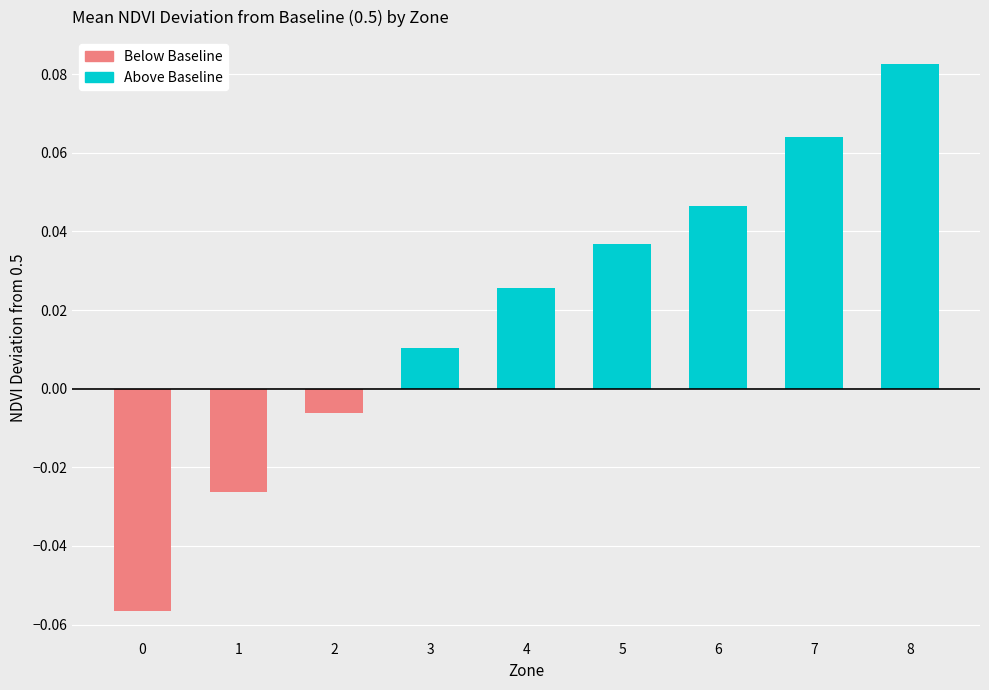

Is it true that the value at 5 is 0.0?

True